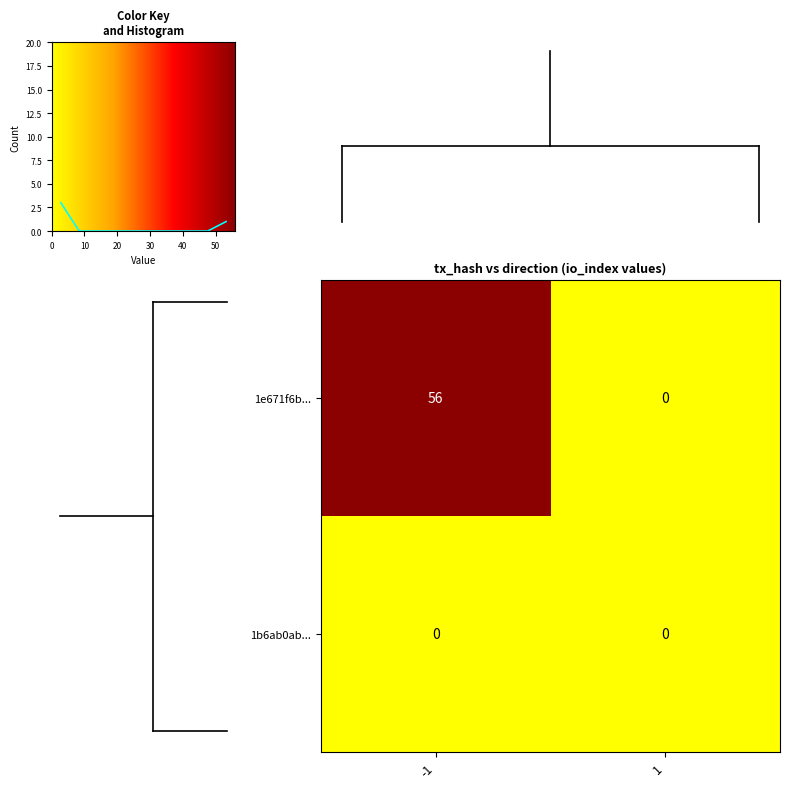

At how many categories does at least one series exceed 49?

1